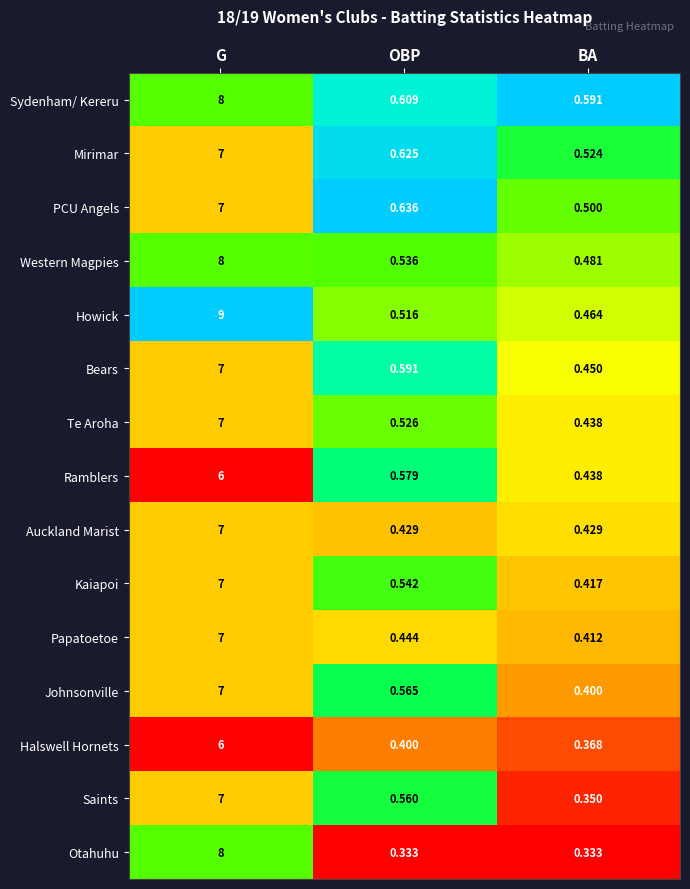

Which series changed the most between G and OBP?

Howick